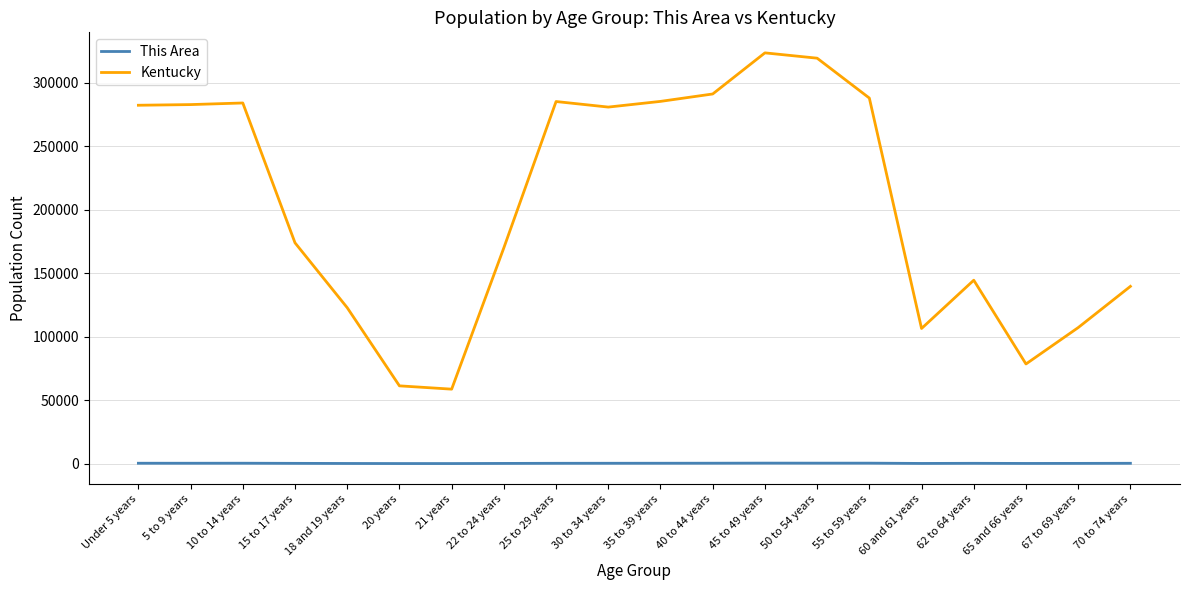

What is the highest value of the Kentucky series?

323642